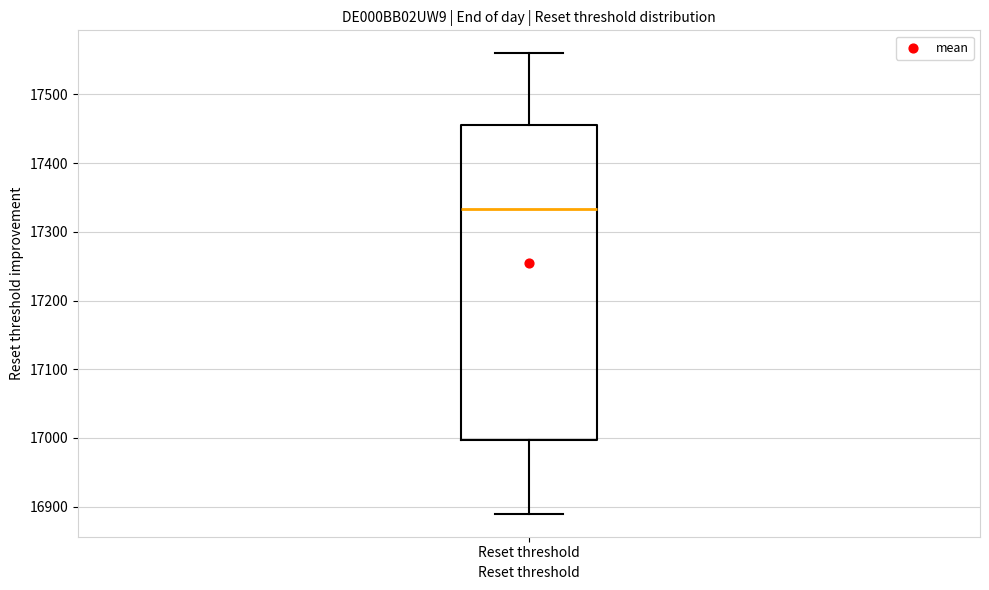

Transcribe this box plot: give where the median line is, the range the box spans, and where the two whiskers end, as read against the y-axis. The values are not printed on the chart, so give them approximately, as read against the axis.

median 17330, box 17000 to 17450, whiskers 16890 to 17560